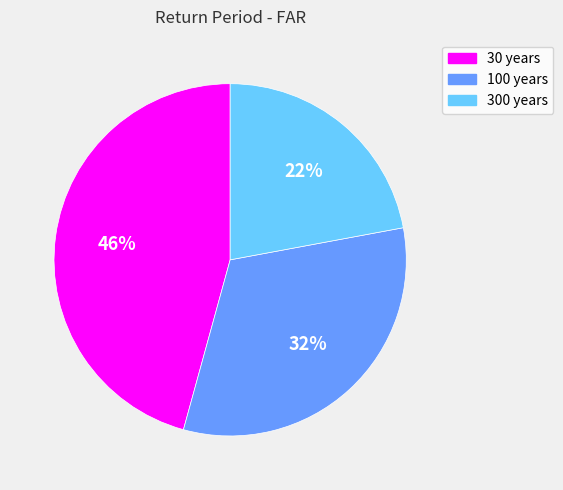

Rank the categories by value from lowest to highest.

300 years, 100 years, 30 years